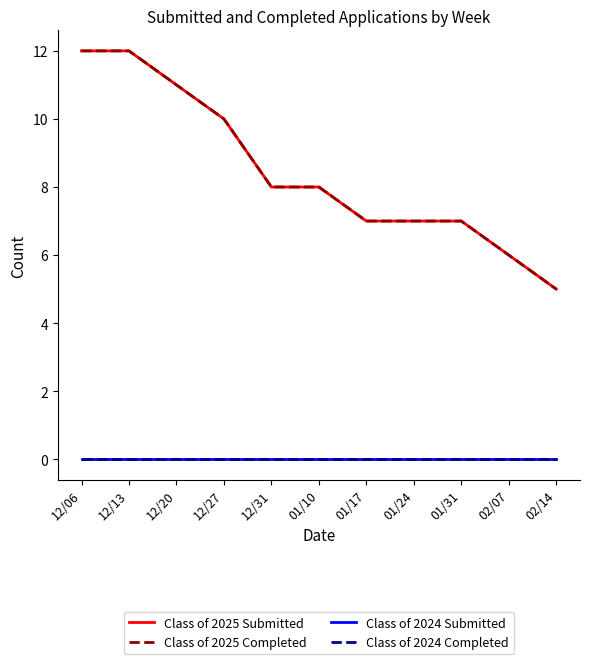

At how many categories does at least one series exceed 11?

2